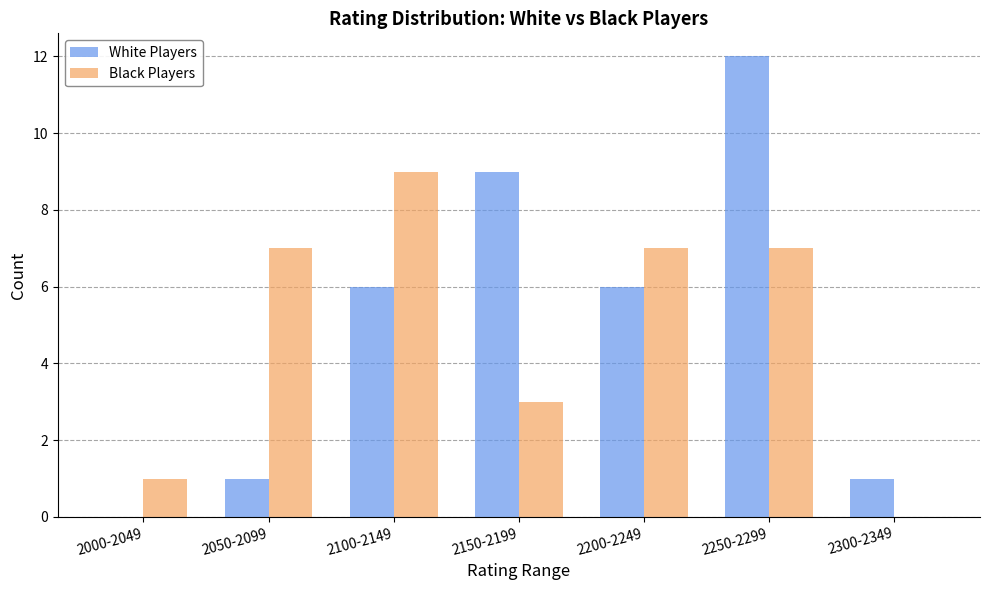

Which category has the highest value across all series?

2250-2299